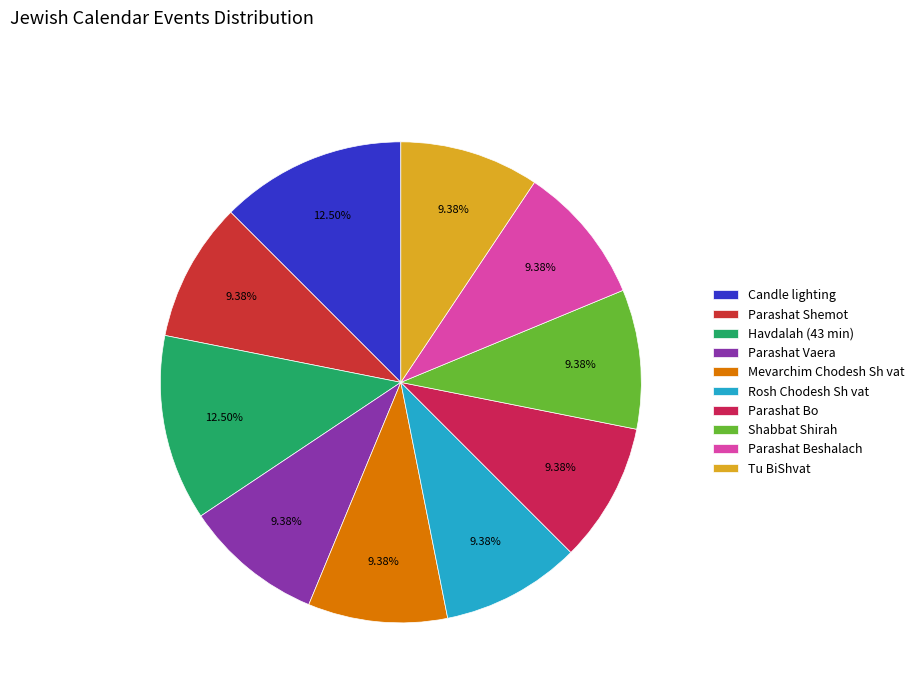

Which has a higher value, Parashat Vaera or Rosh Chodesh Sh vat?

Parashat Vaera